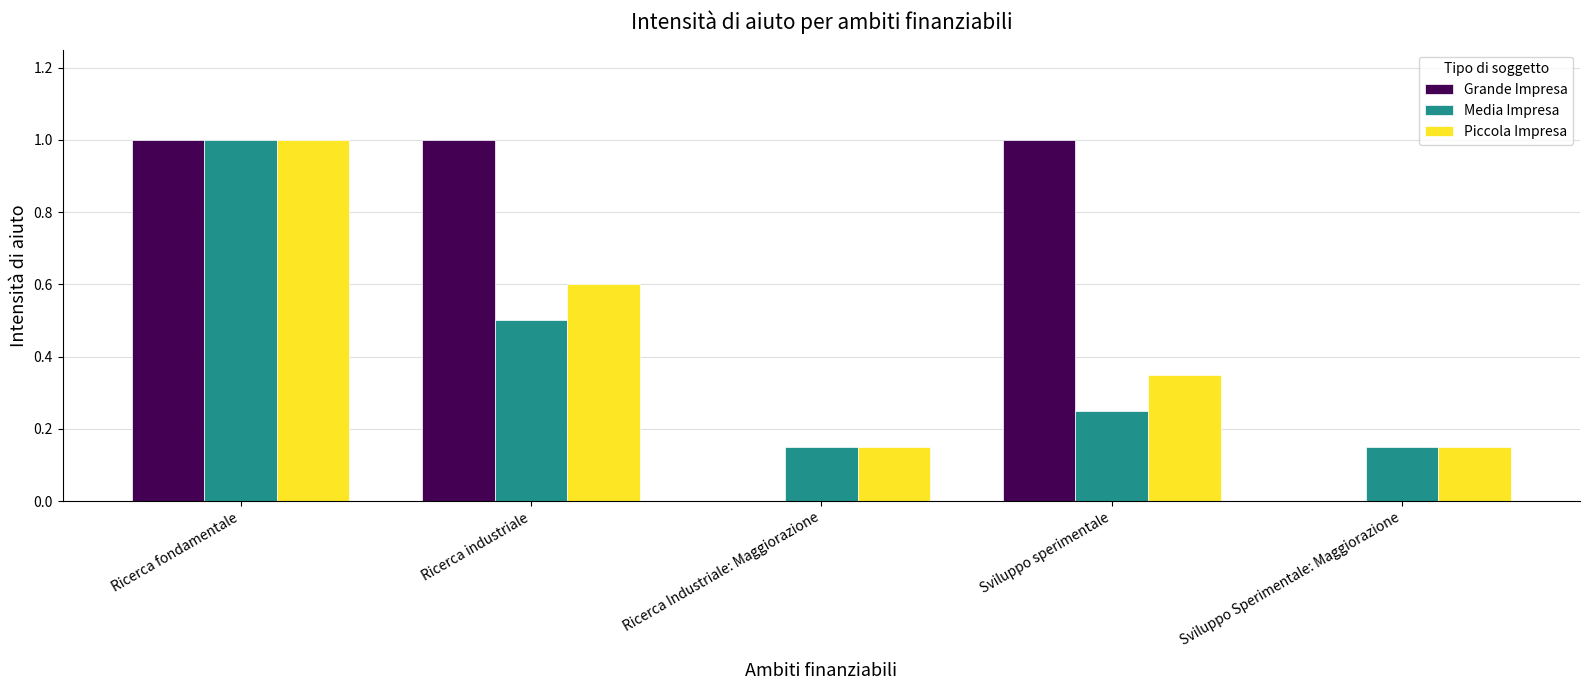

What is the highest value of the Media Impresa series?

1.0